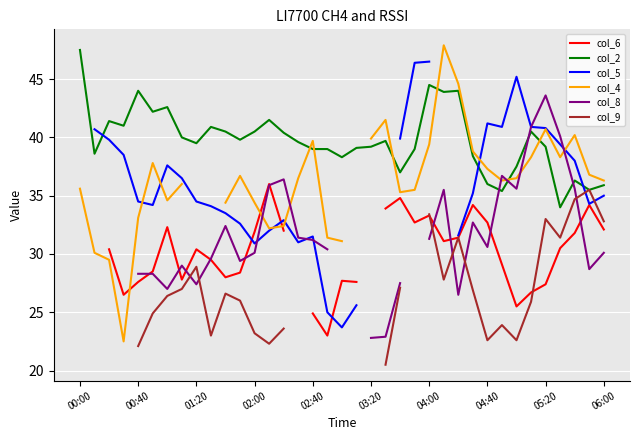

Is it true that col_2 equals 36.0 at 04:40?

True